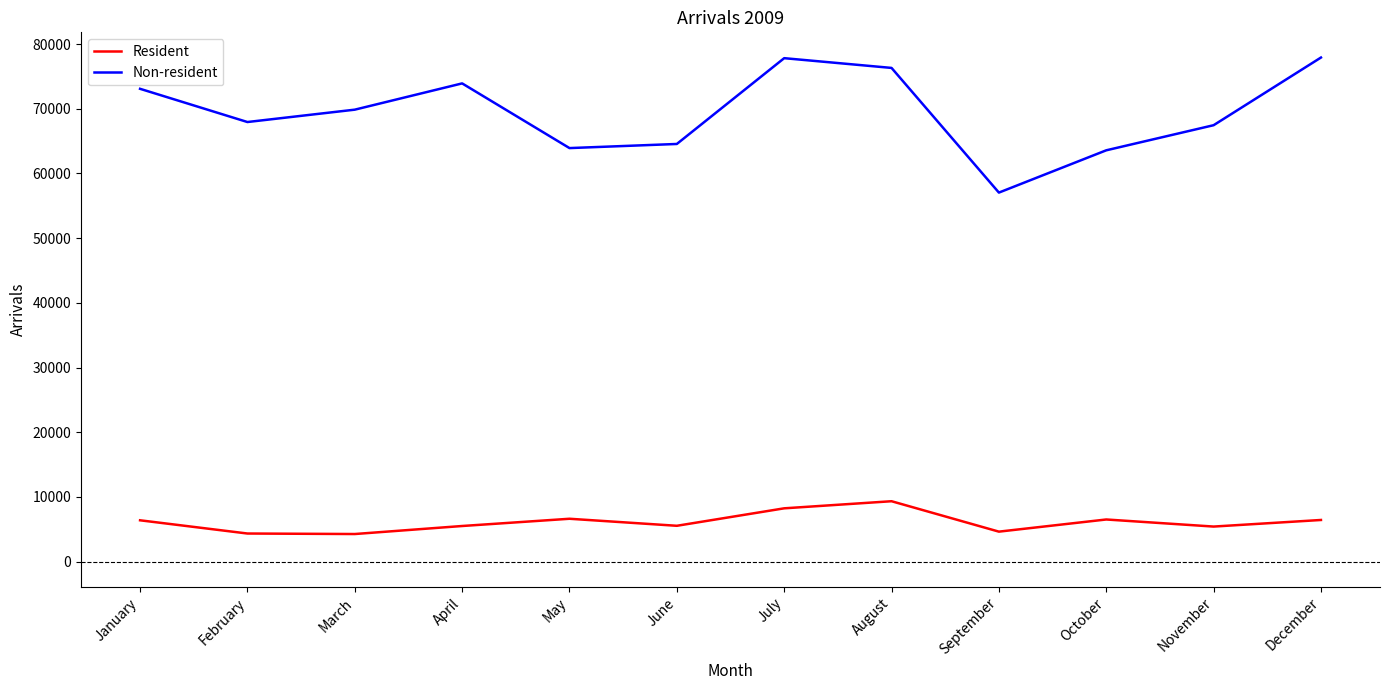

What is the difference between the highest and lowest values at November?

62060